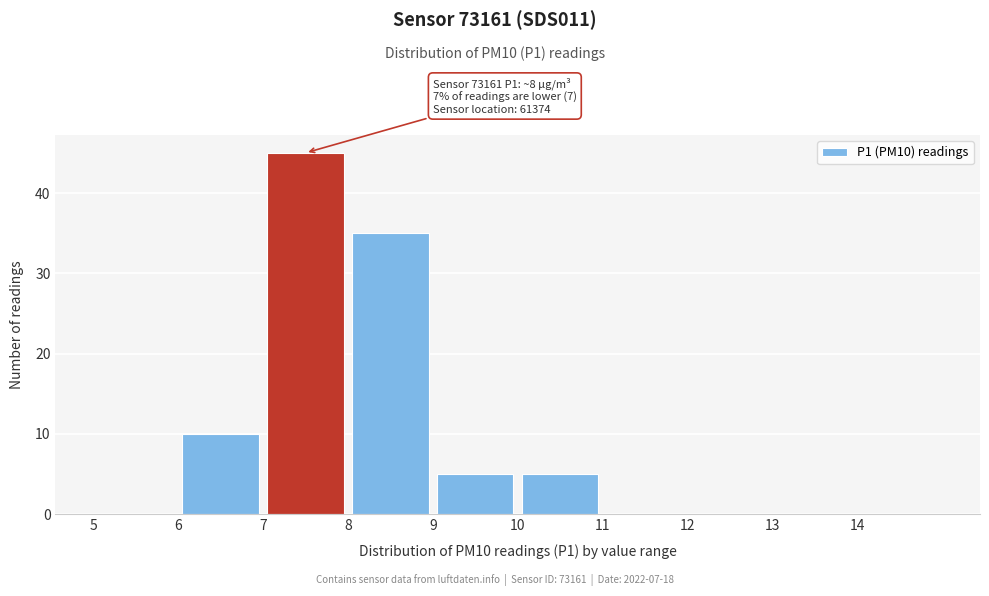

Over which range of the x-axis is the bar tallest?

7 to 8